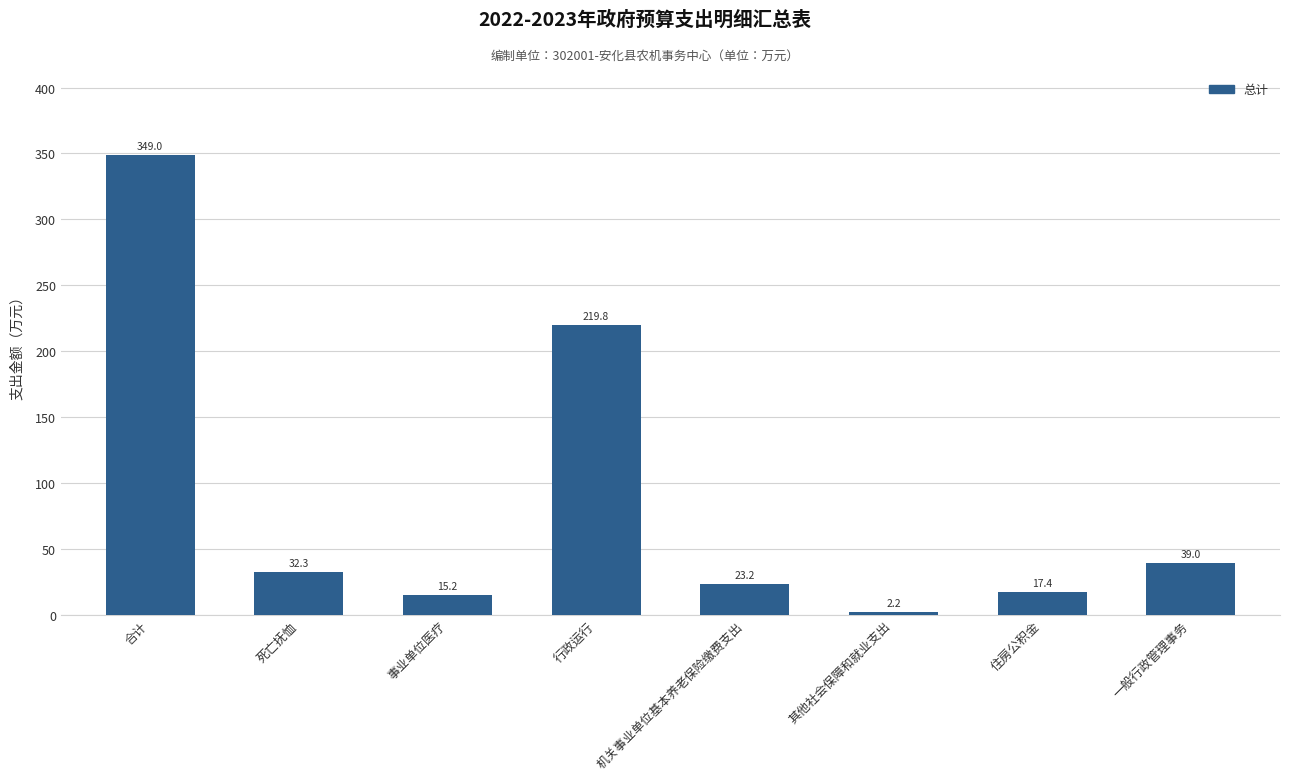

Where is the data nearest to the value 175?

行政运行